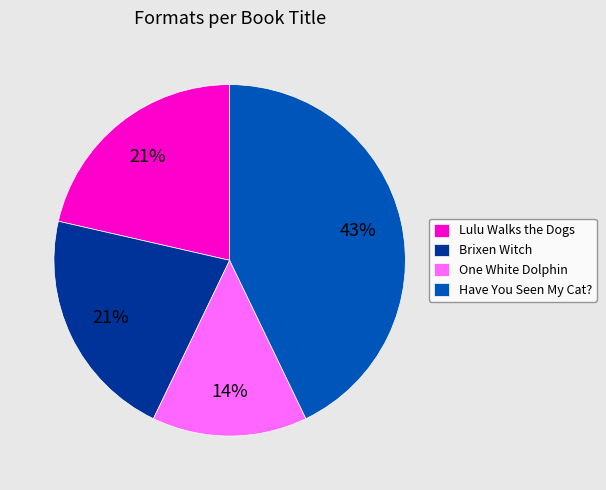

Is it true that Lulu Walks the Dogs is 10% of the pie?

False